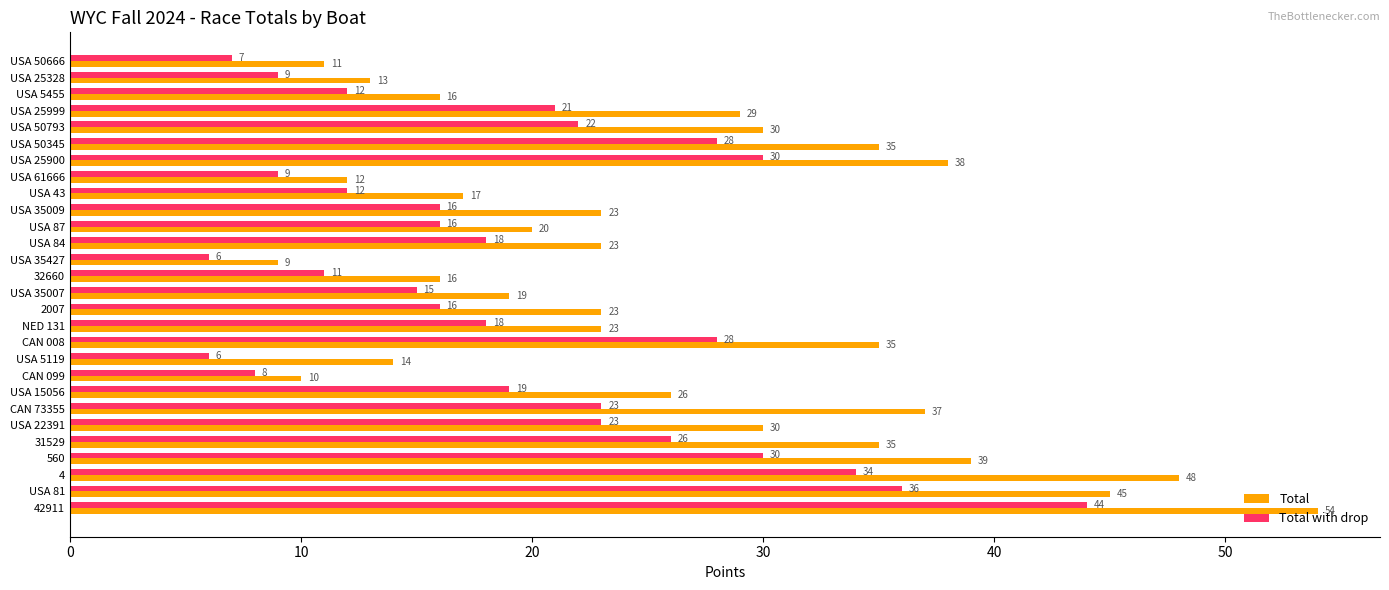

At which category does the chart reach its peak across all series?

42911